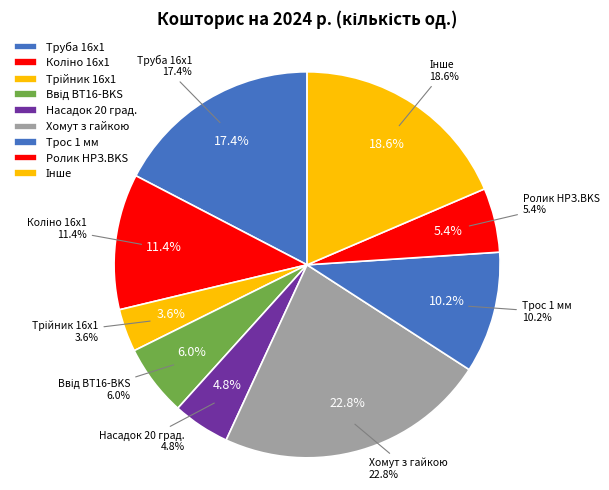

To the nearest percent, what percentage of the pie is Ролик НРЗ.BKS?

5%